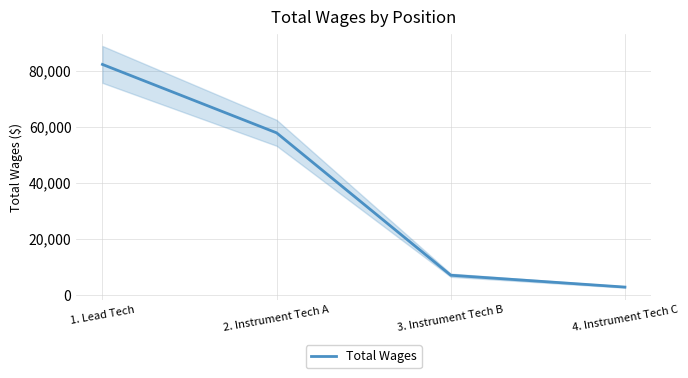

Reading right to left, what are all the values shown in this chart?

2802	7036	57910	82352